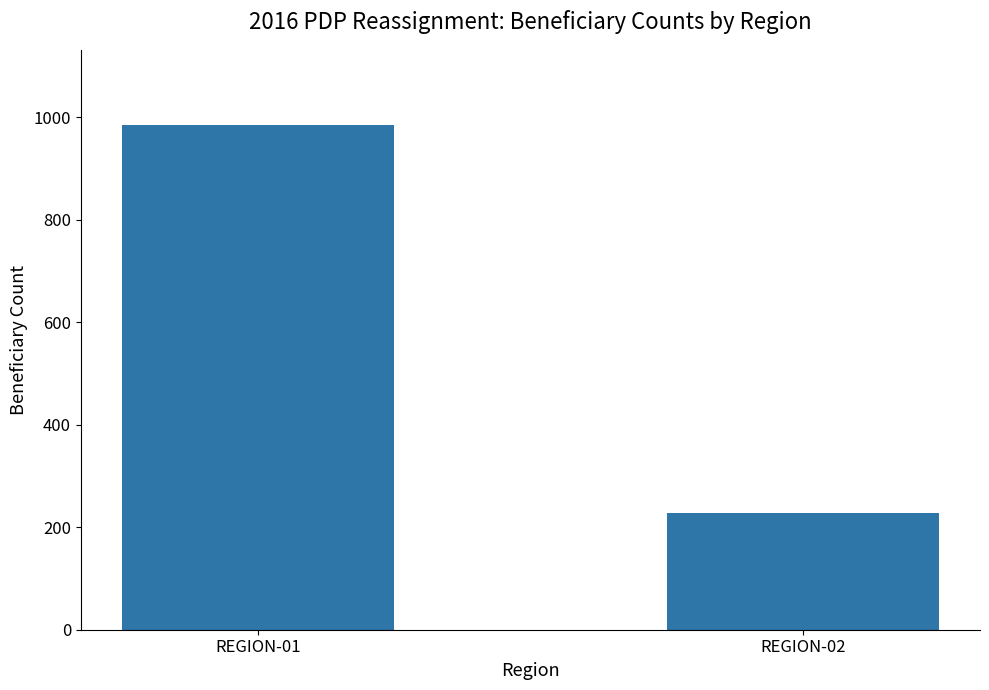

What is the smallest value displayed?

228